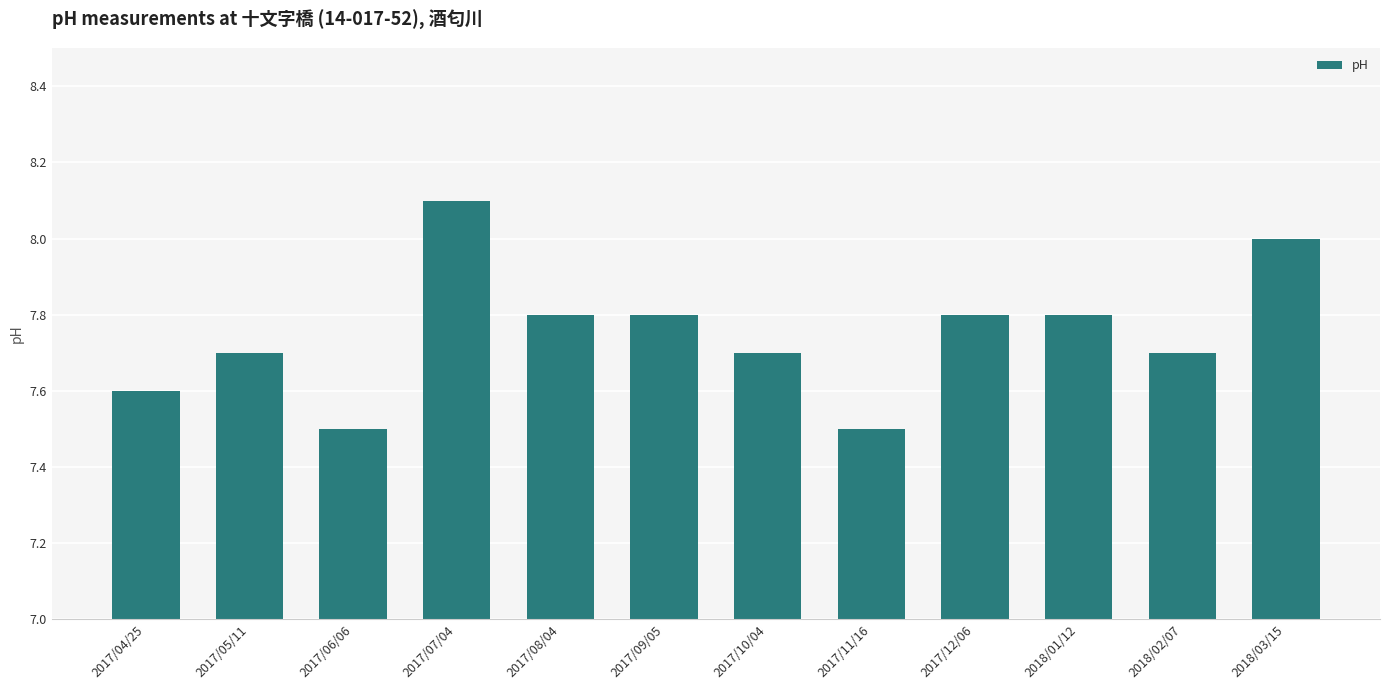

Are the bars horizontal?

No